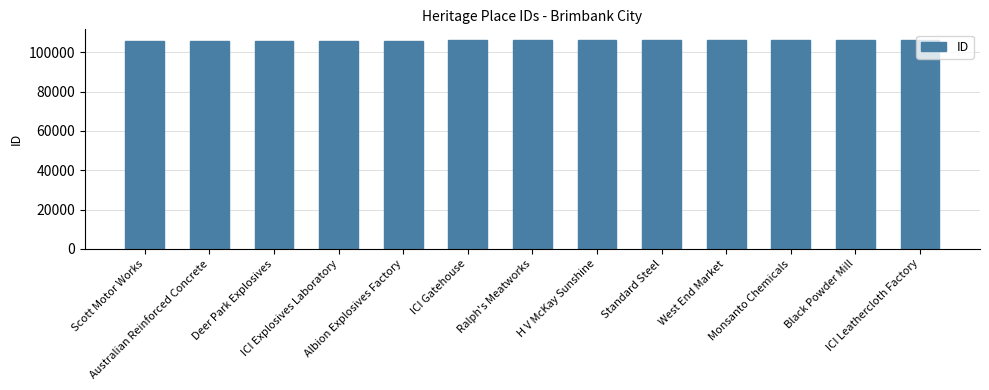

What is the average value?

106096